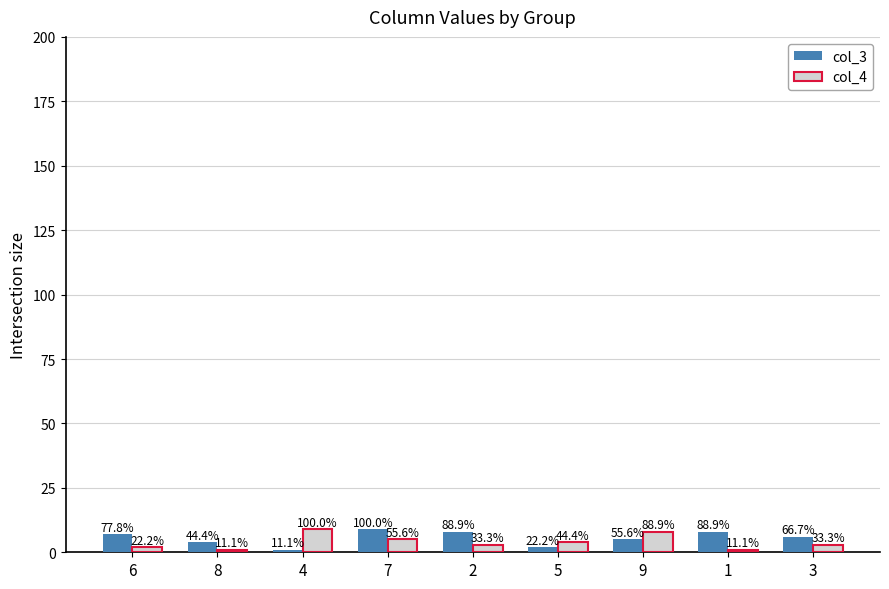

What is the label of the 1st bar from the left?

6